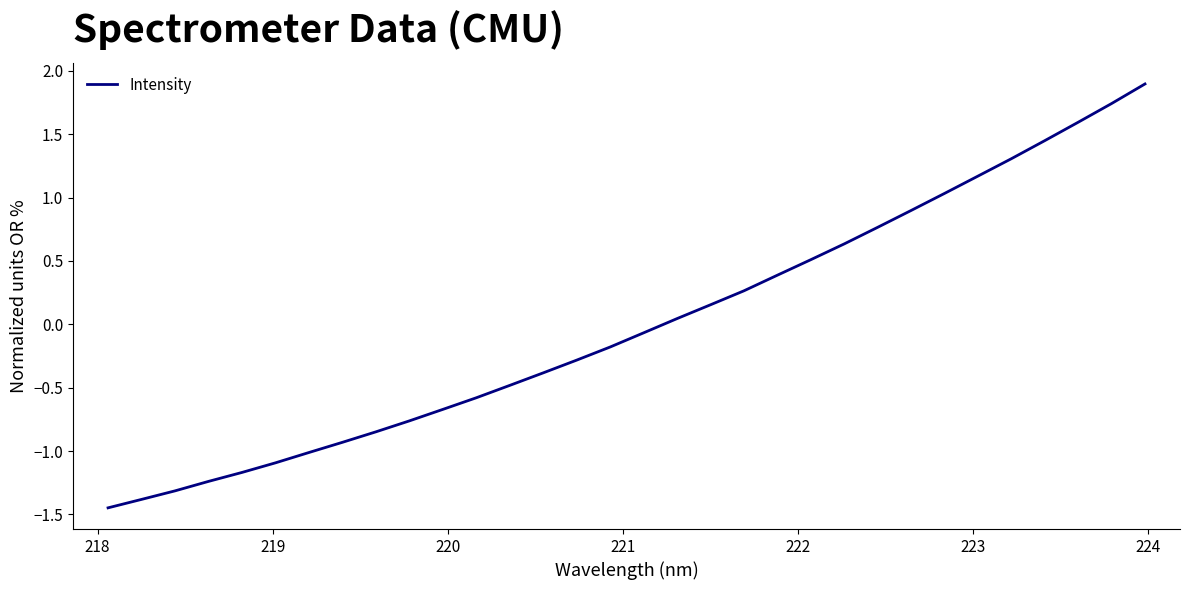

What is the greatest value displayed?

1.9